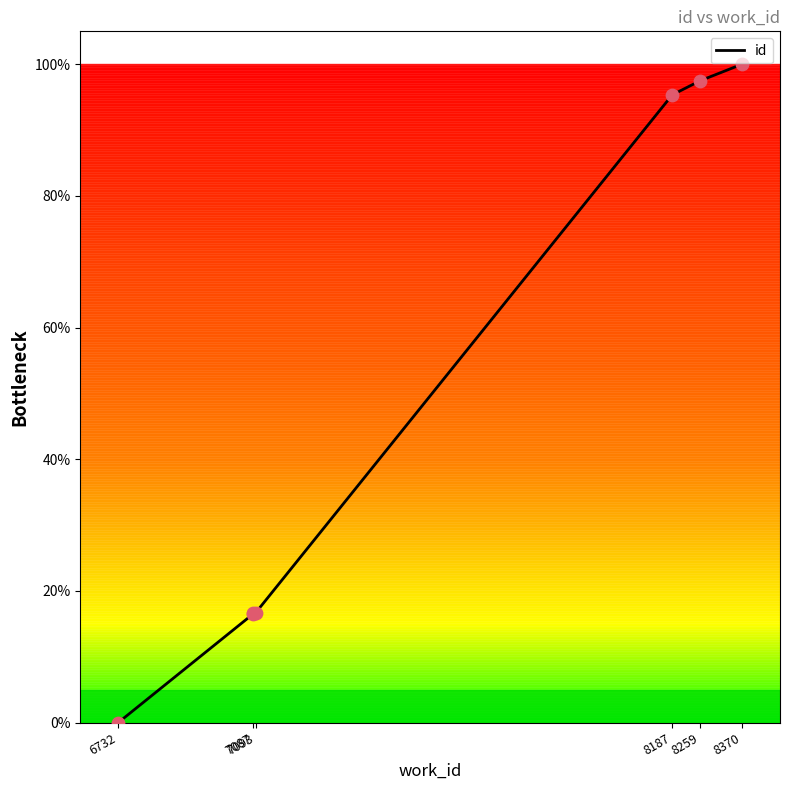

Between 6732 and 8259, which is larger?

8259